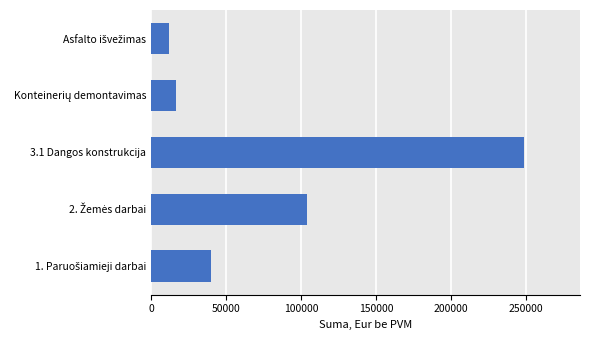

The value at 3.1 Dangos konstrukcija is 248587.4. True or false?

True